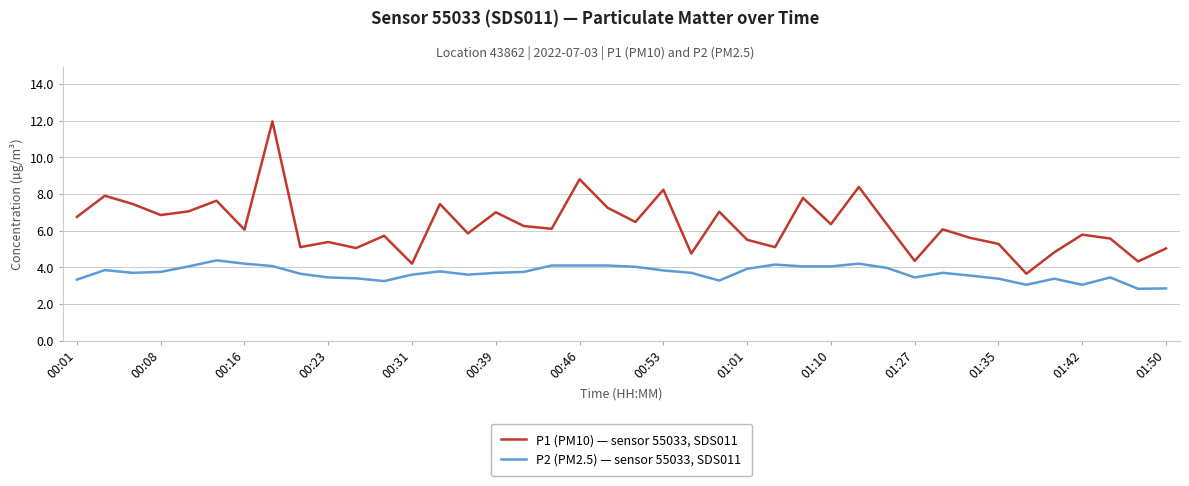

List the series in order of their peak value, lowest first.

P2 (PM2.5) — sensor 55033, SDS011, P1 (PM10) — sensor 55033, SDS011